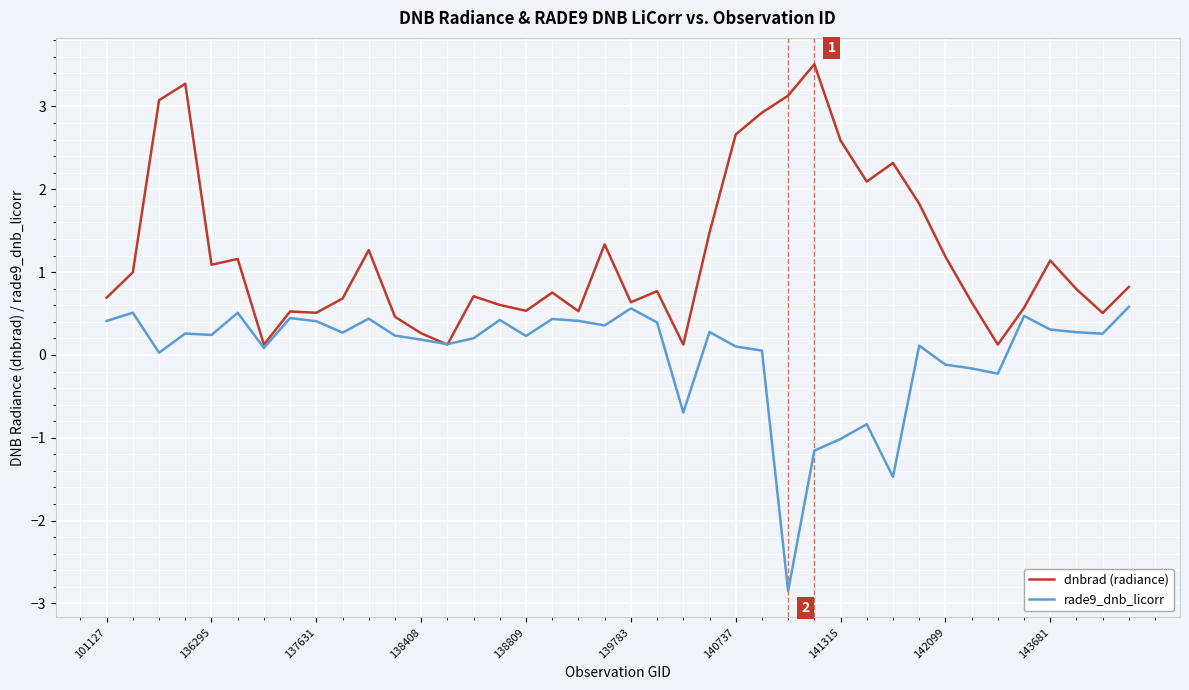

How many lines are shown in the chart?

2